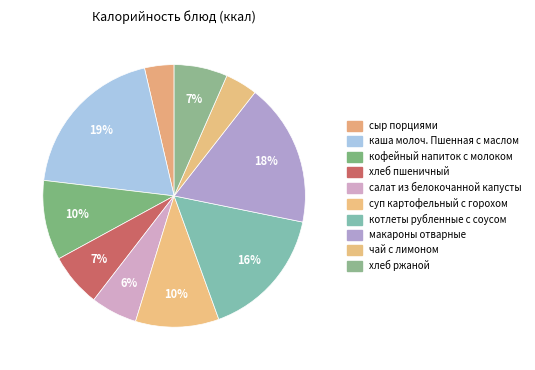

How many slices are in this pie chart?

10